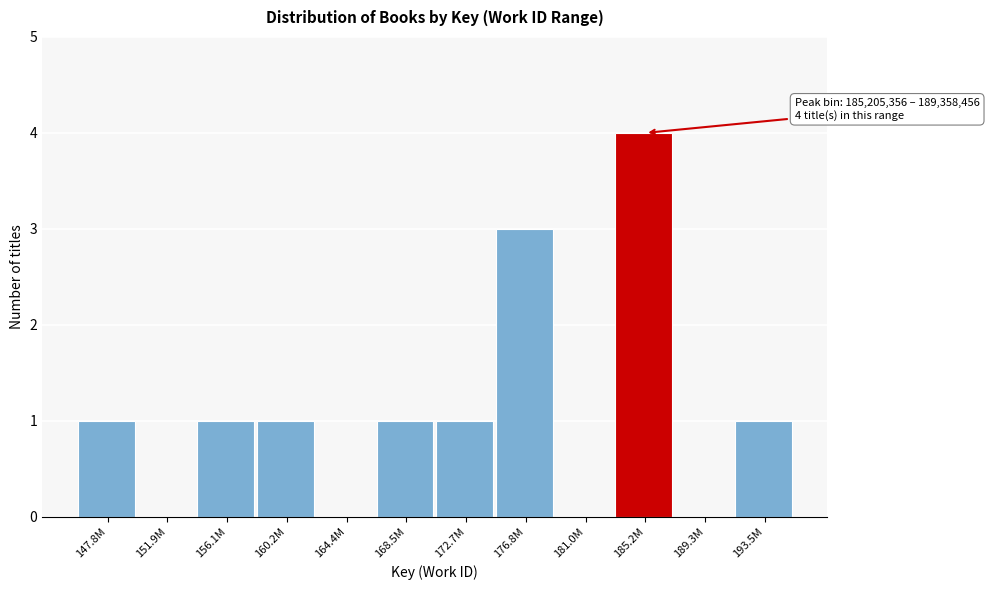

Reading left to right, what are all the values shown in this chart?

147.8M=1	151.9M=0	156.1M=1	160.2M=1	164.4M=0	168.5M=1	172.7M=1	176.8M=3	181.0M=0	185.2M=4	189.3M=0	193.5M=1